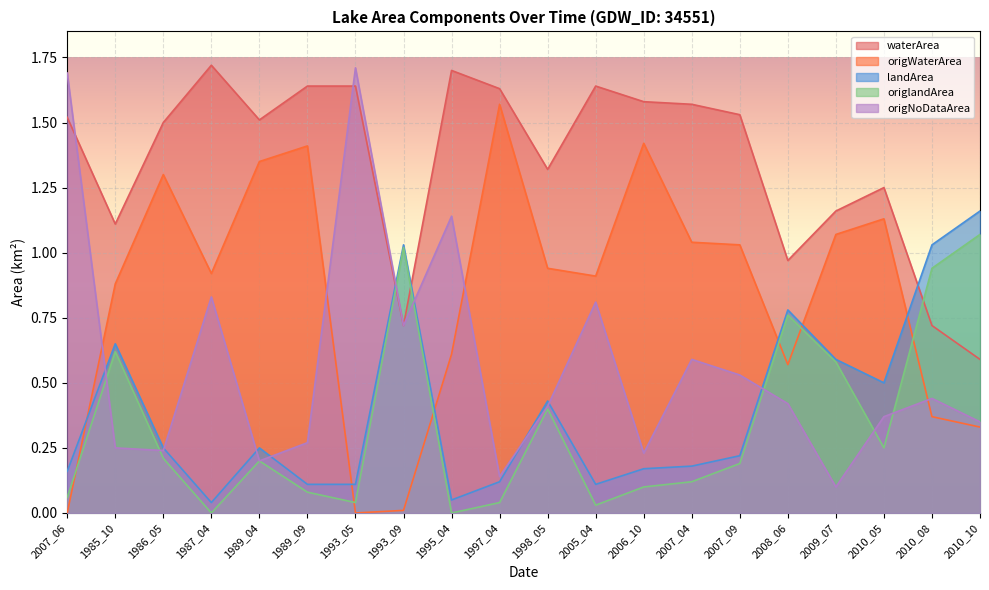

What is the total value across all series at 1985_10?

3.5